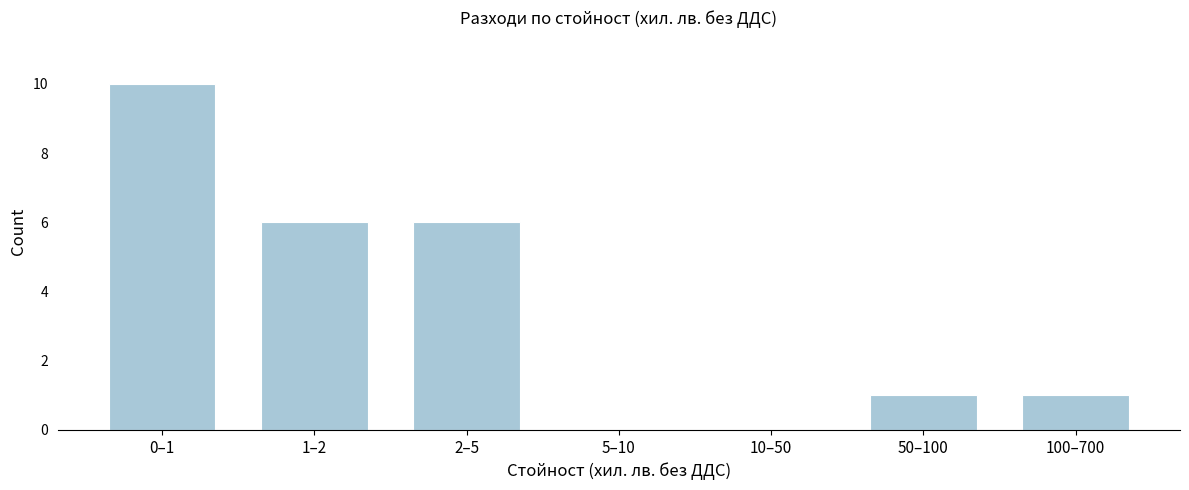

Reading left to right, what are all the values shown in this chart?

0–1=10	1–2=6	2–5=6	5–10=0	10–50=0	50–100=1	100–700=1